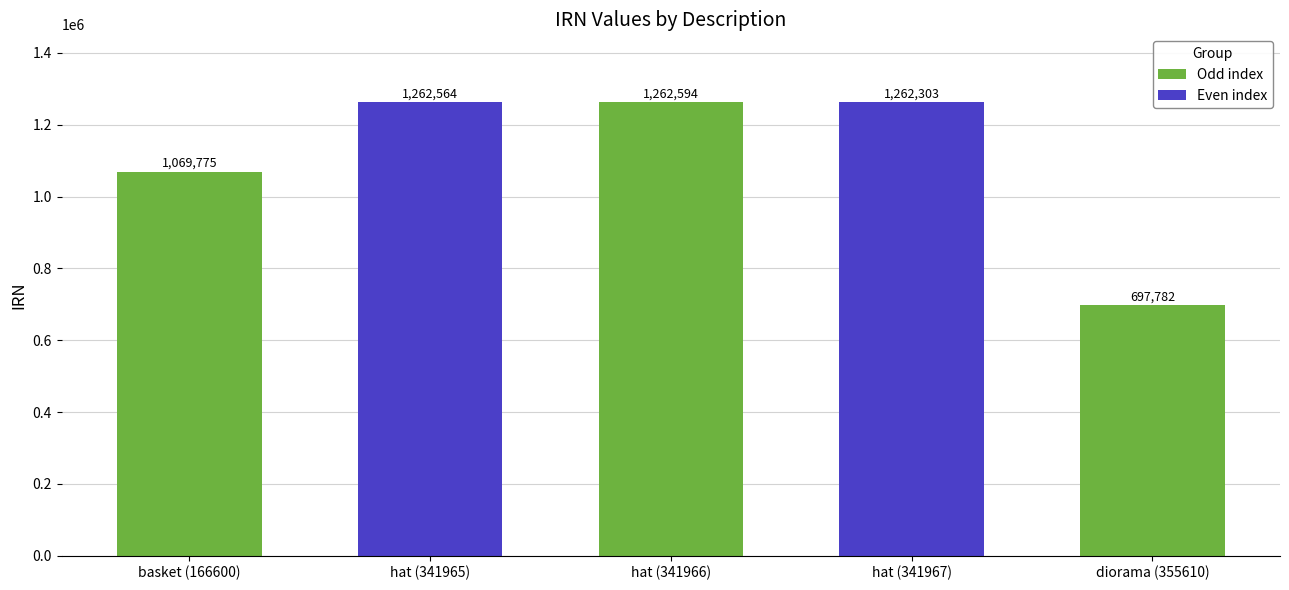

The chart shows a value of 1812797 at hat (341966). True or false?

False